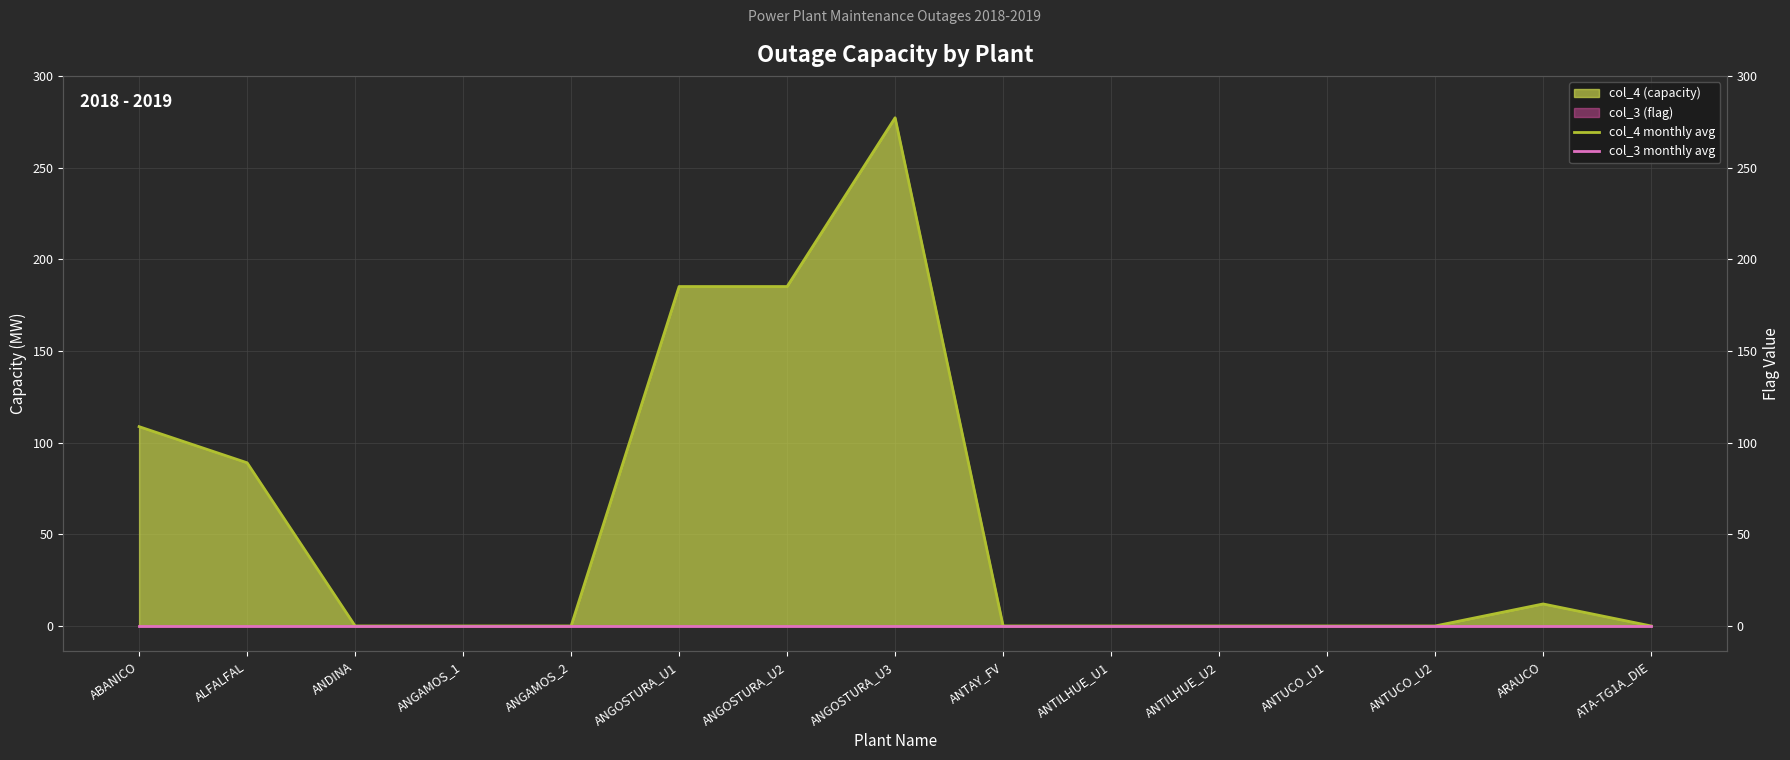

In col_4 monthly avg, how many points are higher than both neighbors (excluding endpoints)?

2